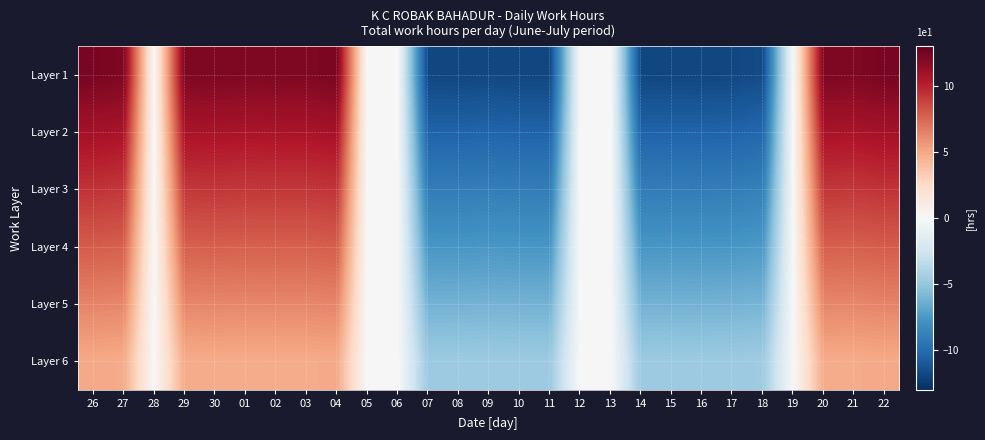

Reading right to left, transcribe all the data shown in this chart.

Layer 1: 22=12.3	21=12.1	20=12.2	19=0.0	18=-11.6	17=-11.8	16=-11.9	15=-11.9	14=-11.9	13=0.0	12=0.0	11=-11.9	10=-11.8	09=-11.8	08=-11.9	07=-11.9	06=0.0	05=0.0	04=12.3	03=12.1	02=12.1	01=12.1	30=12.2	29=12.1	28=0.0	27=12.1	26=12.3
Layer 2: 22=10.9	21=10.7	20=10.7	19=0.0	18=-10.2	17=-10.4	16=-10.5	15=-10.4	14=-10.4	13=0.0	12=0.0	11=-10.4	10=-10.4	09=-10.4	08=-10.5	07=-10.4	06=0.0	05=0.0	04=10.8	03=10.7	02=10.7	01=10.6	30=10.7	29=10.7	28=0.0	27=10.7	26=10.9
Layer 3: 22=9.4	21=9.2	20=9.2	19=0.0	18=-8.8	17=-9.0	16=-9.0	15=-9.0	14=-9.0	13=0.0	12=0.0	11=-9.0	10=-9.0	09=-9.0	08=-9.0	07=-9.0	06=0.0	05=0.0	04=9.3	03=9.2	02=9.2	01=9.2	30=9.2	29=9.2	28=0.0	27=9.2	26=9.4
Layer 4: 22=7.9	21=7.8	20=7.8	19=0.0	18=-7.4	17=-7.6	16=-7.6	15=-7.6	14=-7.6	13=0.0	12=0.0	11=-7.6	10=-7.6	09=-7.5	08=-7.6	07=-7.6	06=0.0	05=0.0	04=7.9	03=7.8	02=7.8	01=7.7	30=7.8	29=7.8	28=0.0	27=7.8	26=7.9
Layer 5: 22=6.4	21=6.3	20=6.3	19=0.0	18=-6.0	17=-6.2	16=-6.2	15=-6.2	14=-6.2	13=0.0	12=0.0	11=-6.2	10=-6.2	09=-6.1	08=-6.2	07=-6.2	06=0.0	05=0.0	04=6.4	03=6.3	02=6.3	01=6.3	30=6.3	29=6.3	28=0.0	27=6.3	26=6.4
Layer 6: 22=4.9	21=4.9	20=4.9	19=0.0	18=-4.6	17=-4.7	16=-4.8	15=-4.7	14=-4.7	13=0.0	12=0.0	11=-4.7	10=-4.7	09=-4.7	08=-4.8	07=-4.7	06=0.0	05=0.0	04=4.9	03=4.8	02=4.8	01=4.8	30=4.9	29=4.8	28=0.0	27=4.9	26=4.9